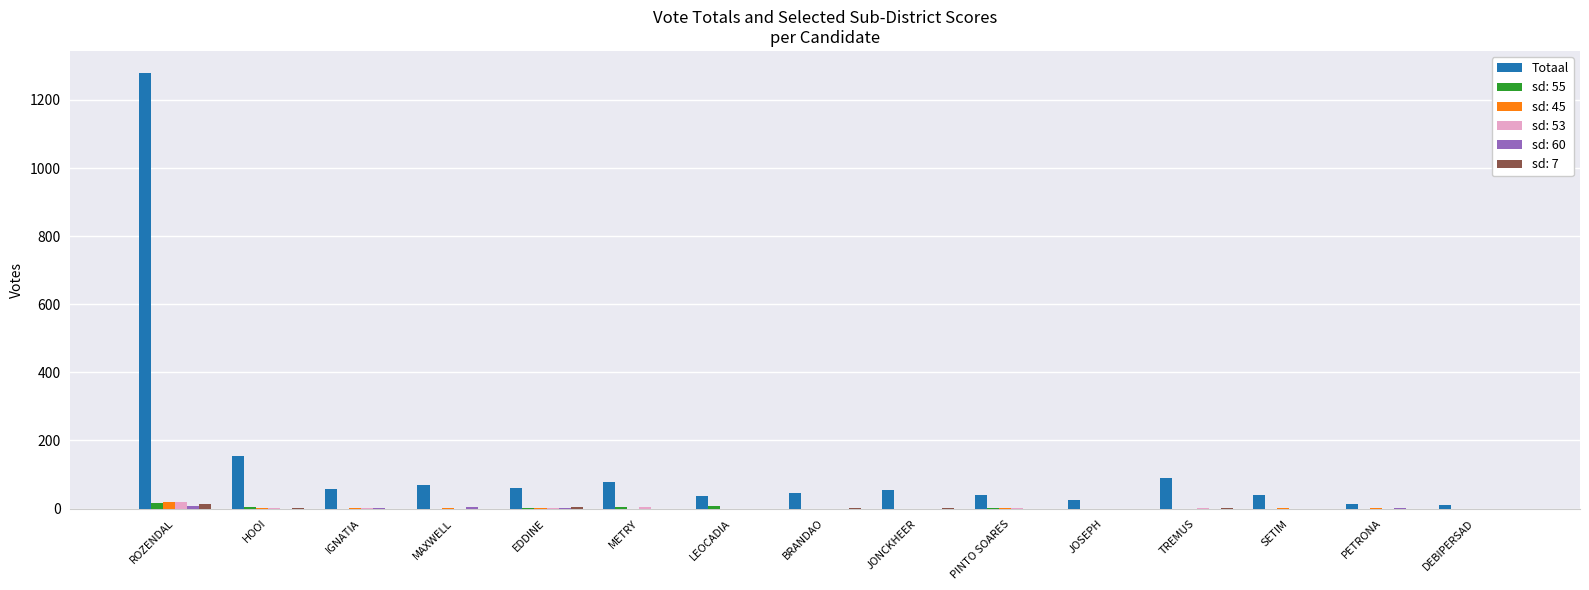

True or false: sd: 55 has a value of 0 at JONCKHEER.

True